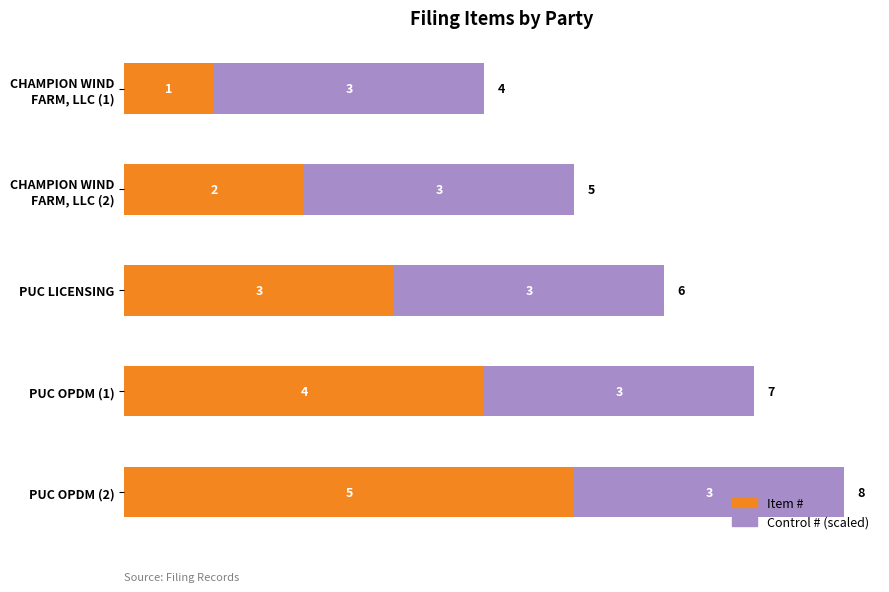

What is the average value of the Item # series?

3